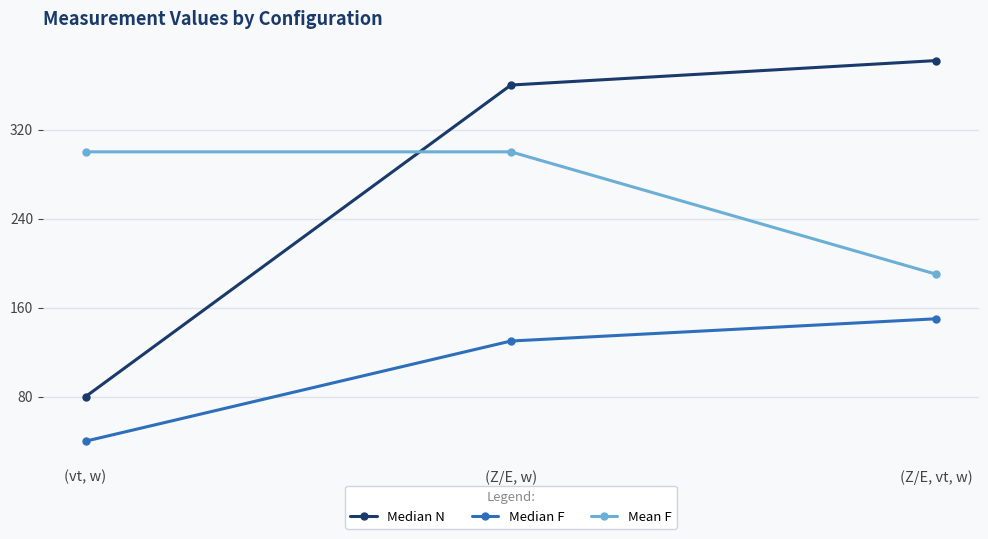

What is the label of the 3rd point from the left?

(Z/E, vt, w)